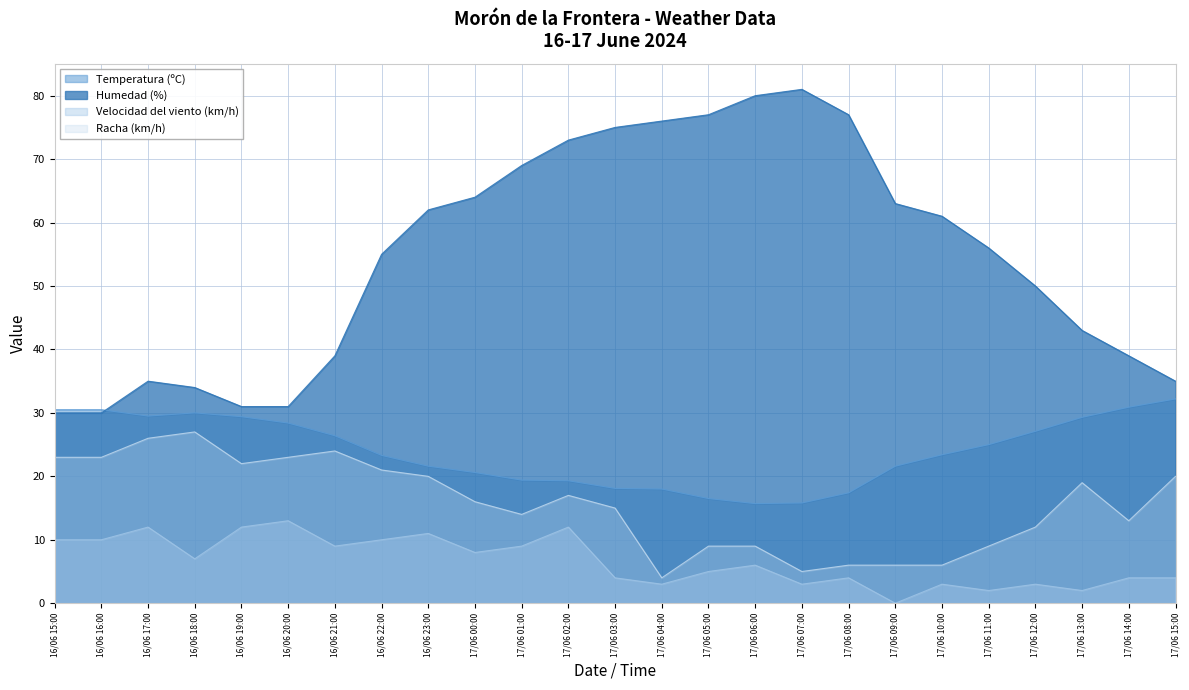

True or false: Racha (km/h) has a value of 10.6 at 16/06 21:00.

False